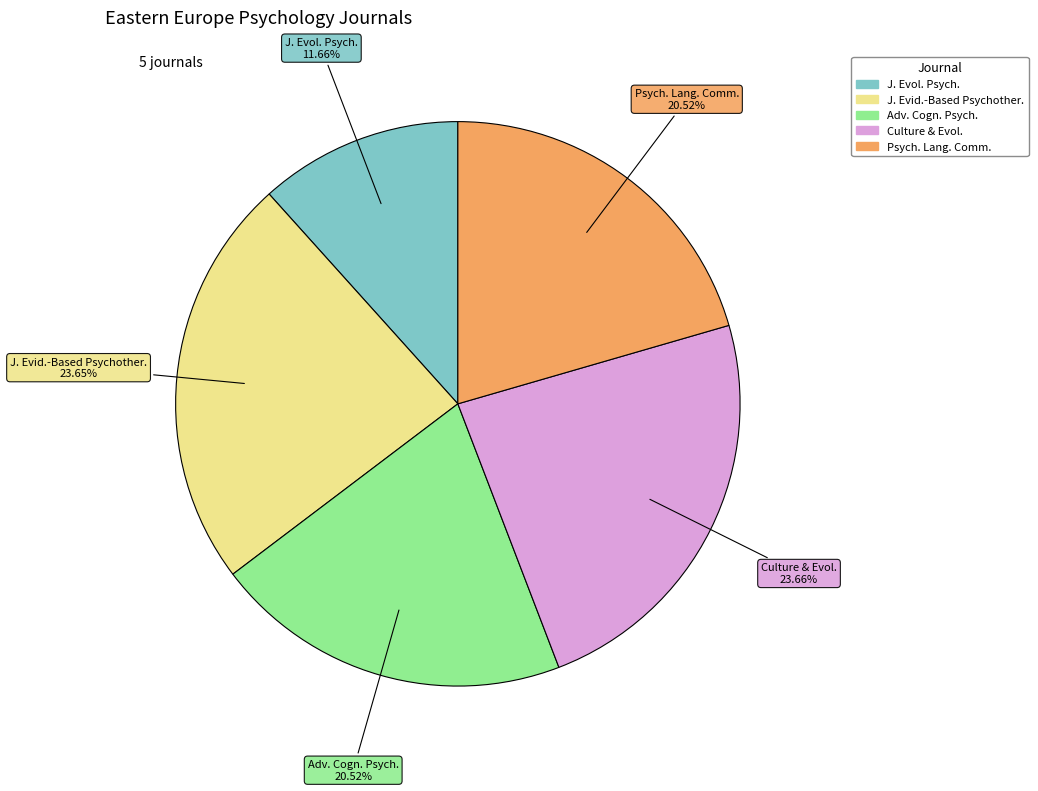

To the nearest percent, what is the difference between the largest and smallest slice percentages?

12%